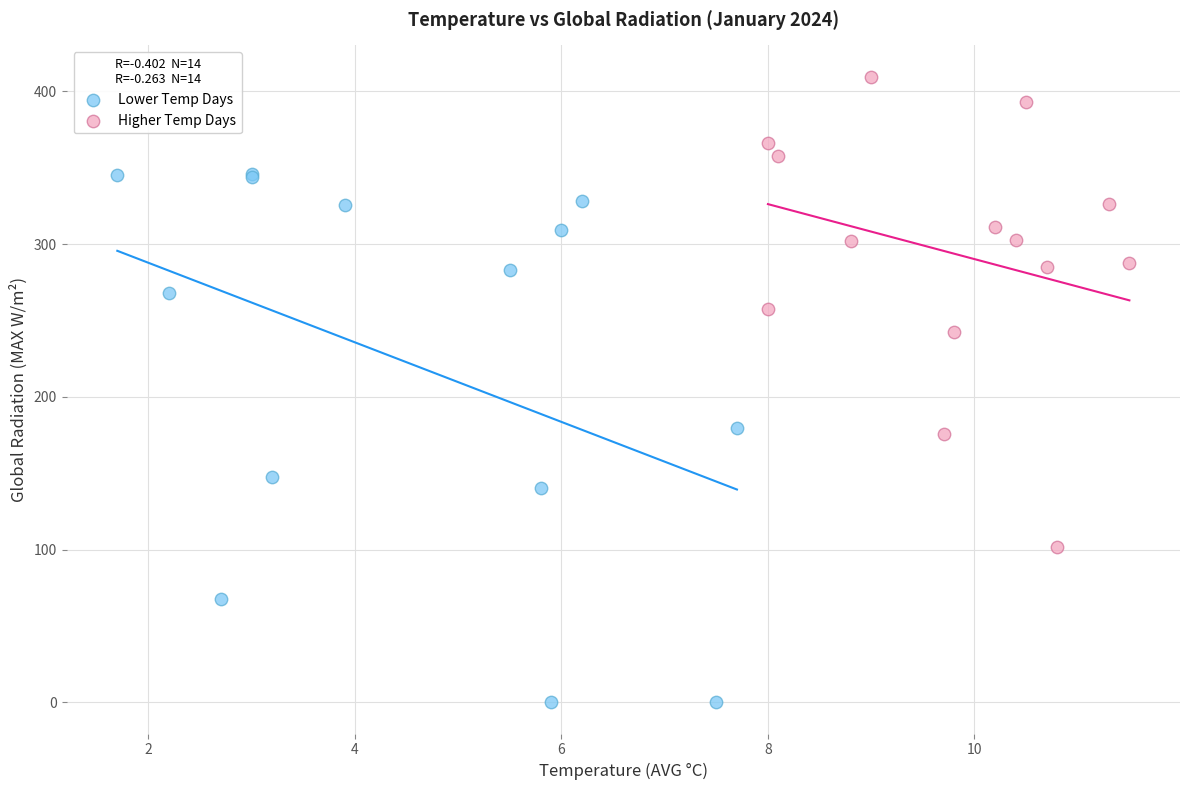

Which series reaches the maximum Y coordinate?

Higher Temp Days